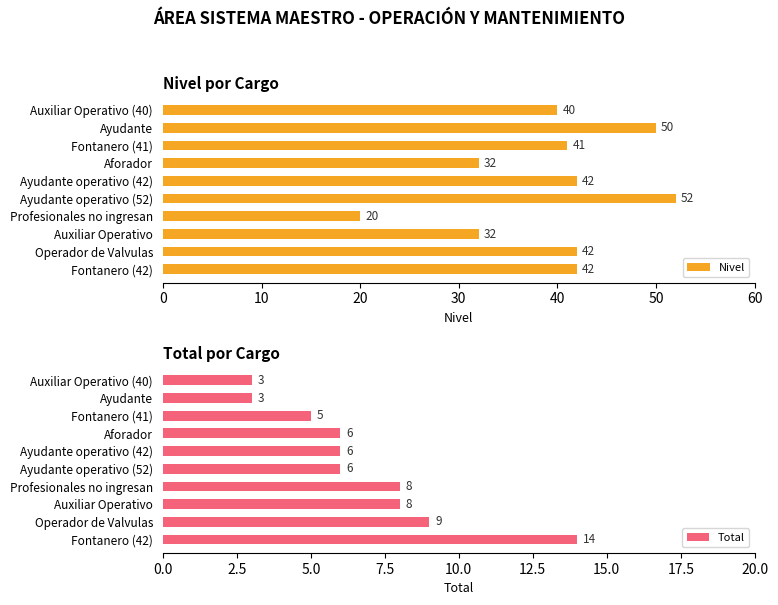

What are all the series names shown in the legend?

Nivel, Total